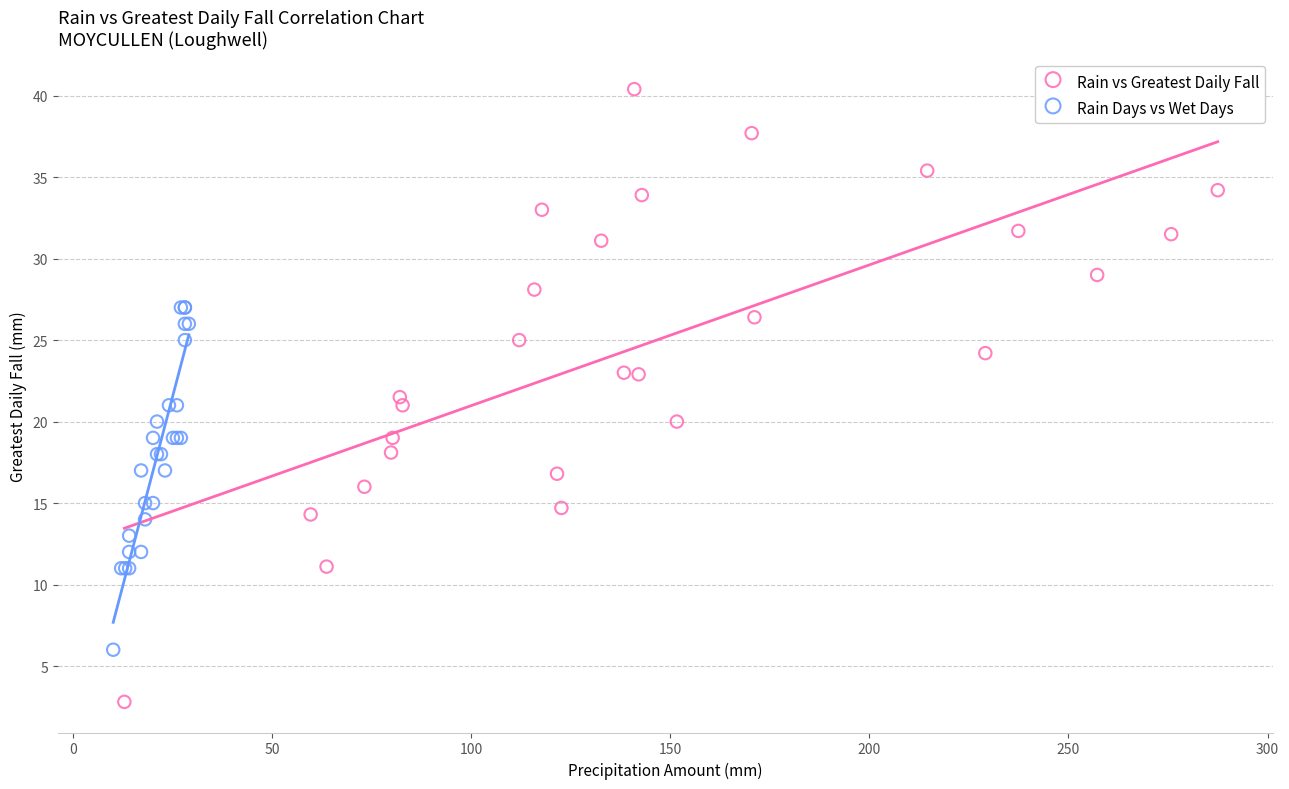

Which series contains the highest Y value?

Rain vs Greatest Daily Fall